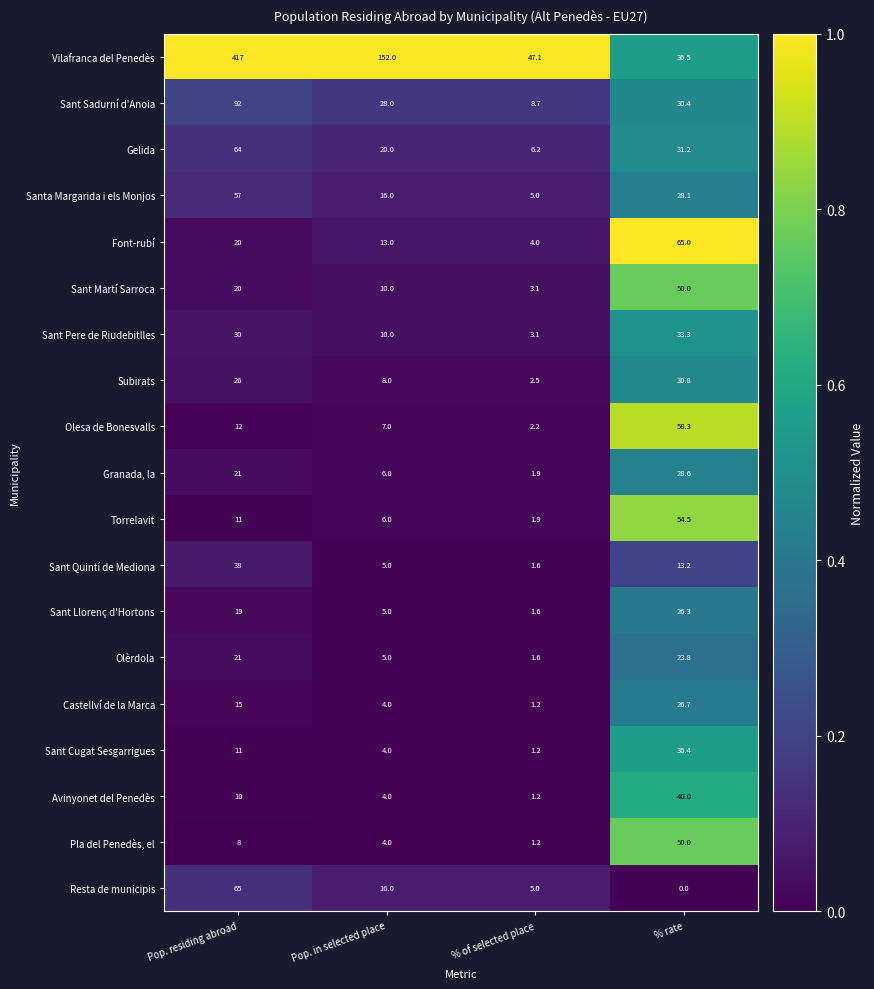

List the labels in order of Granada, la value, smallest first.

% of selected place, Pop. in selected place, Pop. residing abroad, % rate